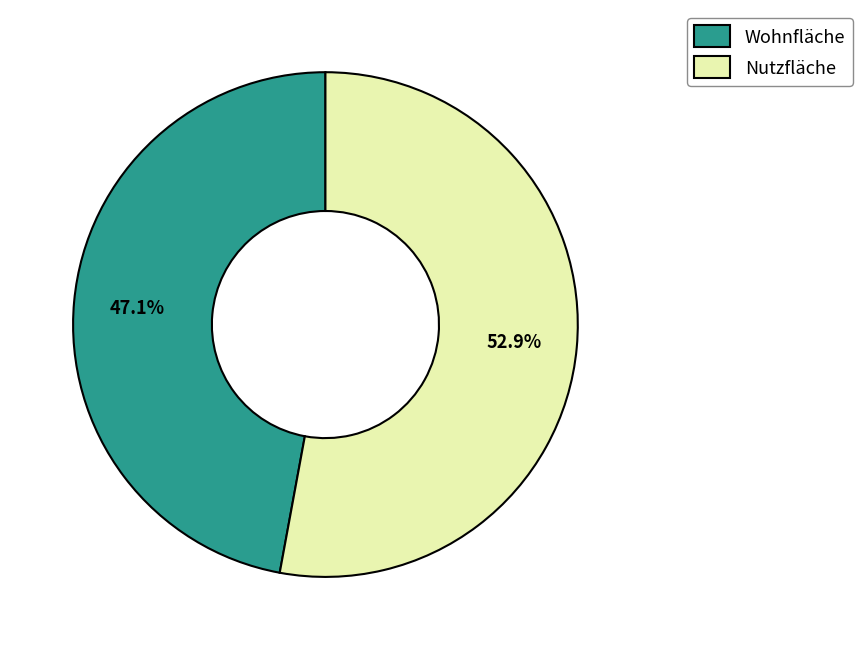

How many segments does this pie chart have?

2